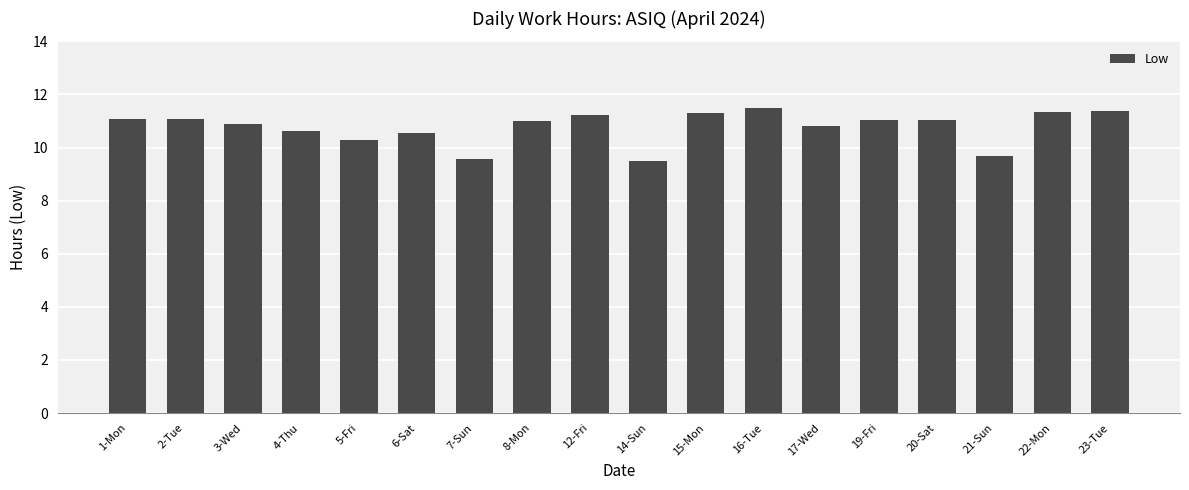

What is the difference between the maximum and second lowest values?

1.9